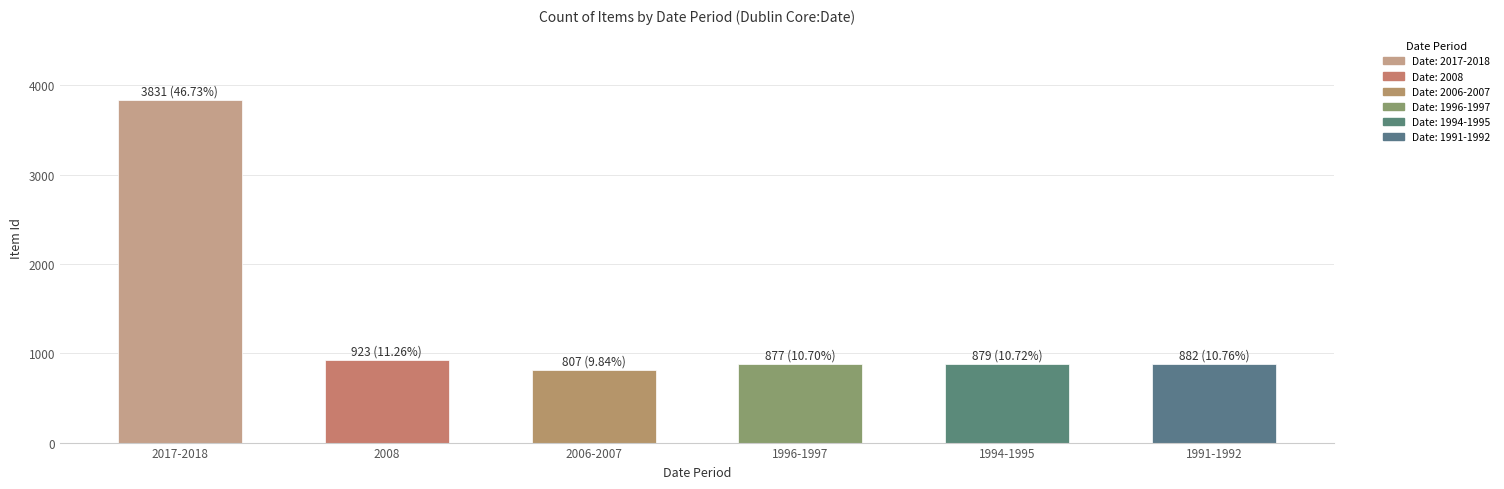

What is the label of the 6th bar from the right?

2017-2018